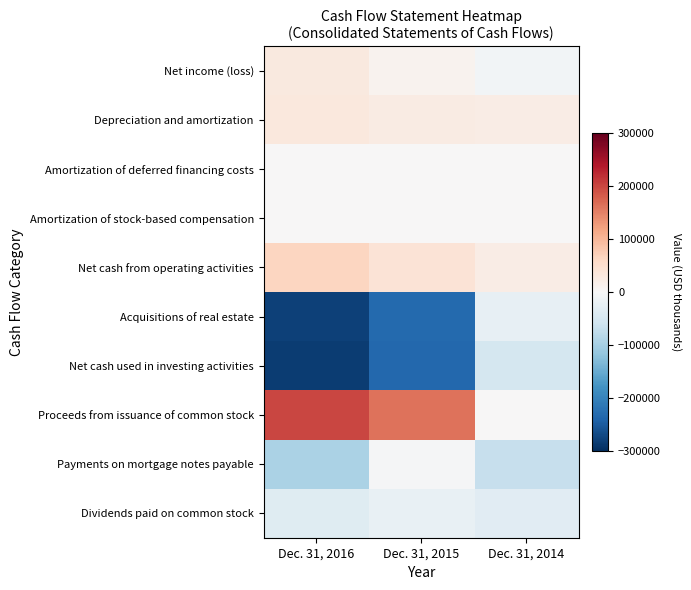

Between Dec. 31, 2016 and Dec. 31, 2014, which is larger?

Dec. 31, 2016